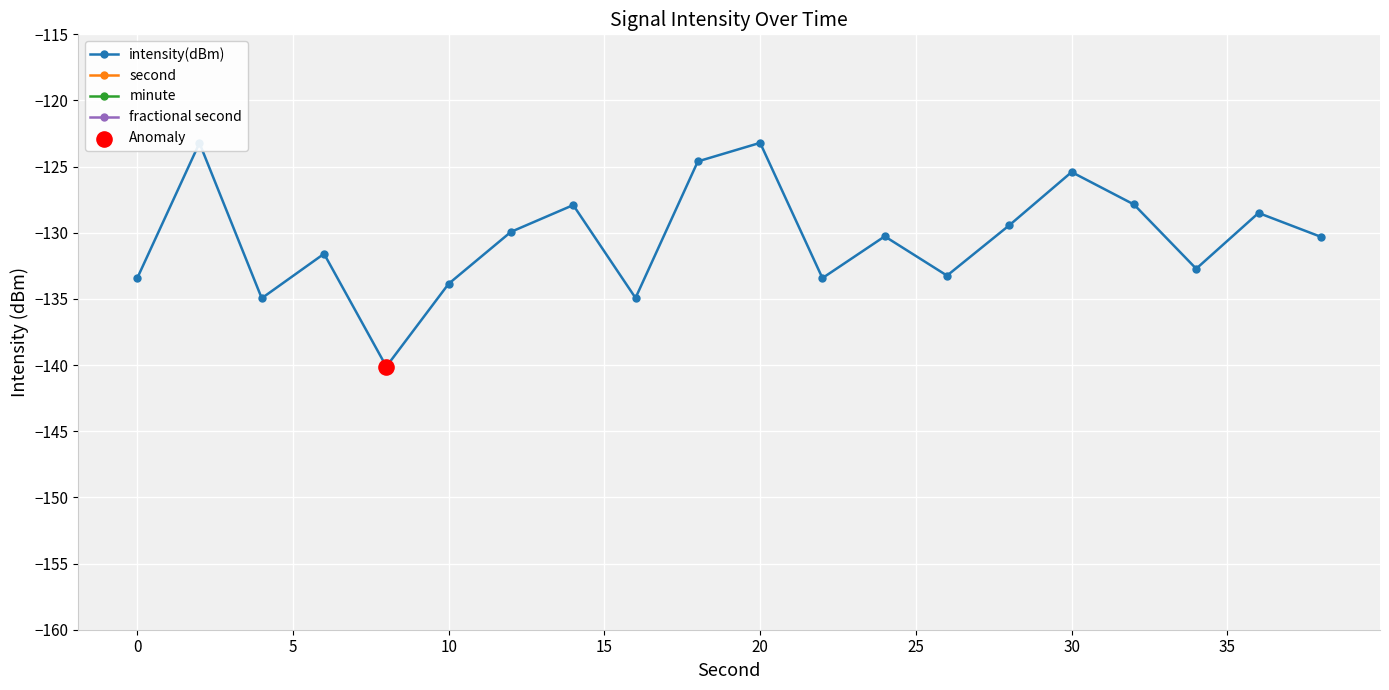

Which series has the largest Y range (max minus min)?

second